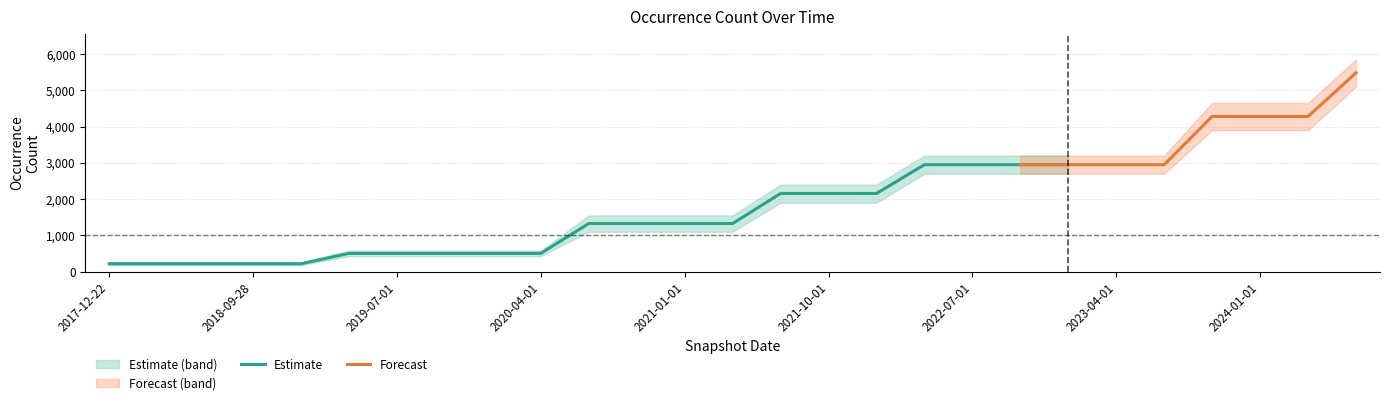

Which label corresponds to the largest value in the chart?

2024-07-01